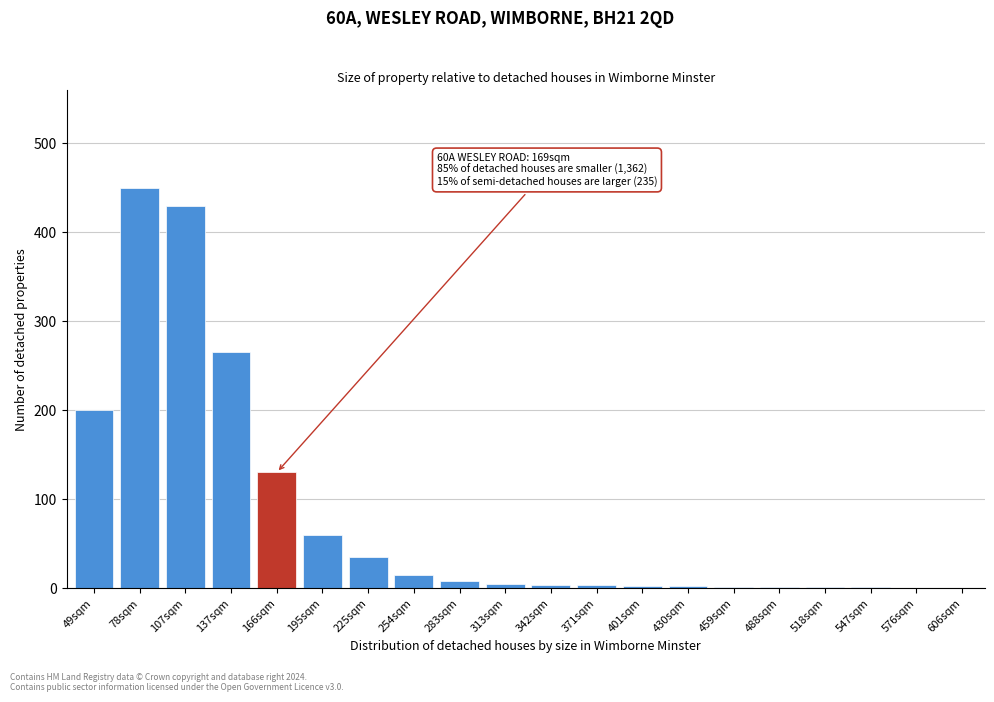

At which label is the value closest to 225?

49sqm